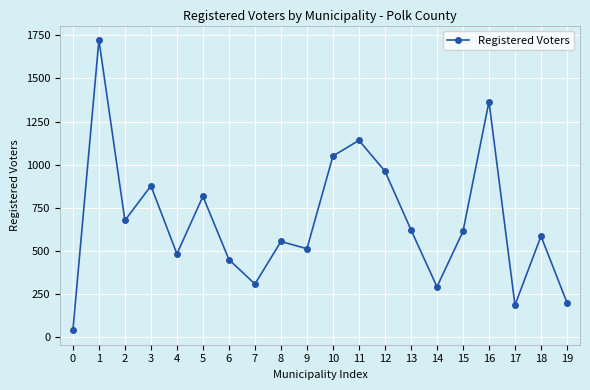

How many series are shown in this chart?

1